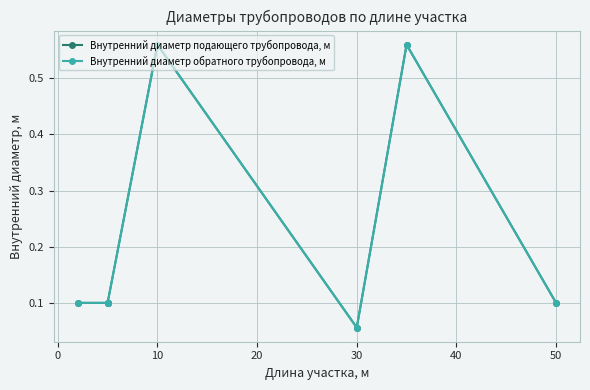

What is the difference between the second highest and second lowest values in the Внутренний диаметр подающего трубопровода, м series?

0.5